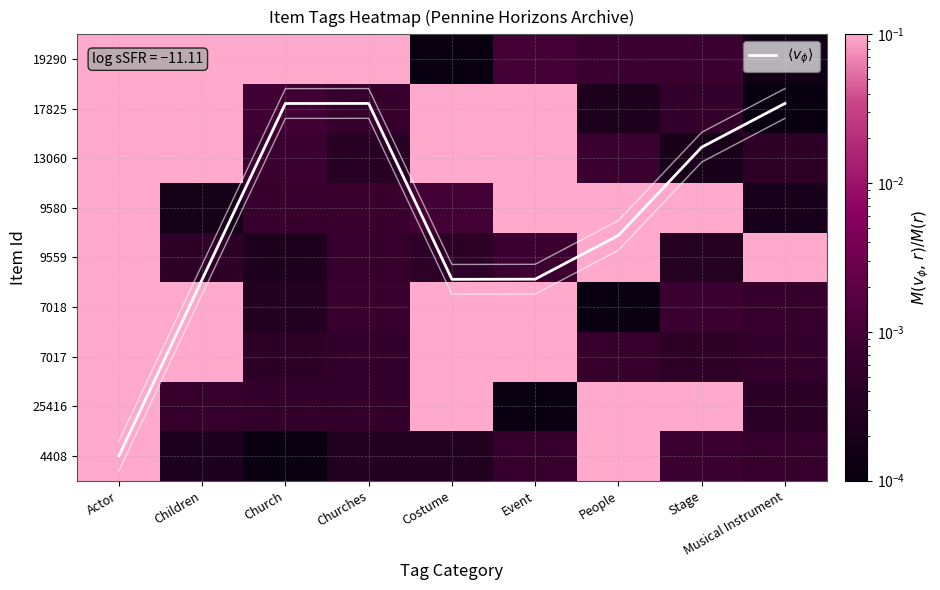

The value of 7018 at Churches is 0.0. True or false?

False